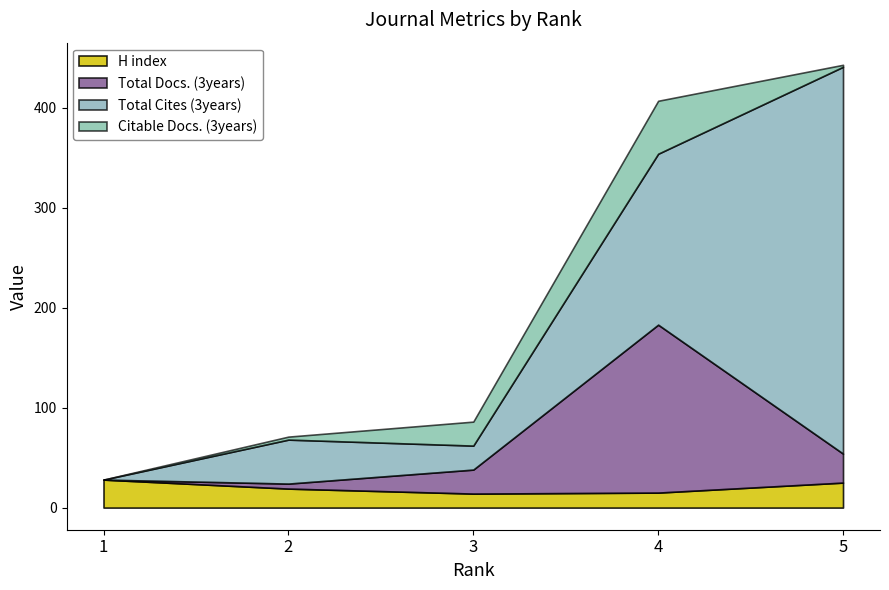

Reading right to left, extract all data points from this chart.

H index: 5=25	4=15	3=14	2=19	1=28
Total Docs. (3years): 5=29	4=168	3=24	2=5	1=0
Total Cites (3years): 5=387	4=171	3=24	2=44	1=0
Citable Docs. (3years): 5=2	4=53	3=24	2=3	1=0